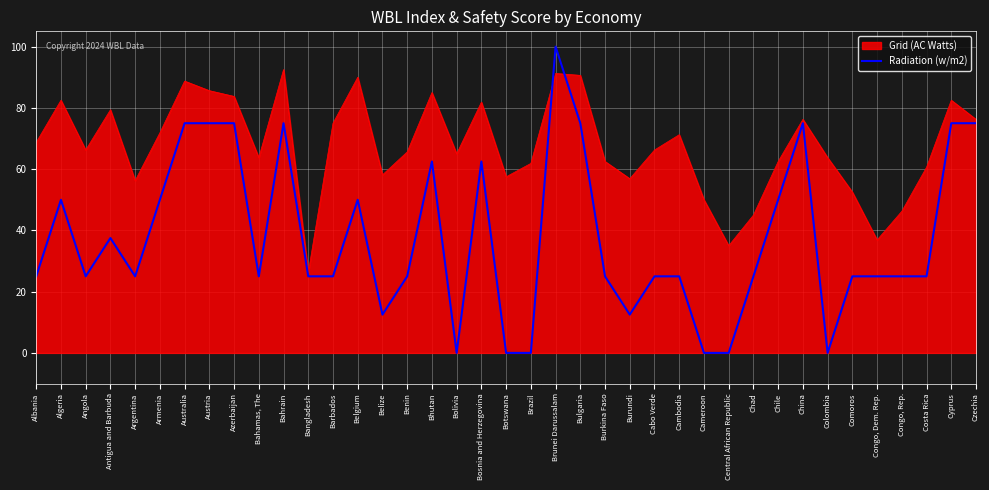

The value of Grid (AC Watts) at Albania is 68.8. True or false?

True